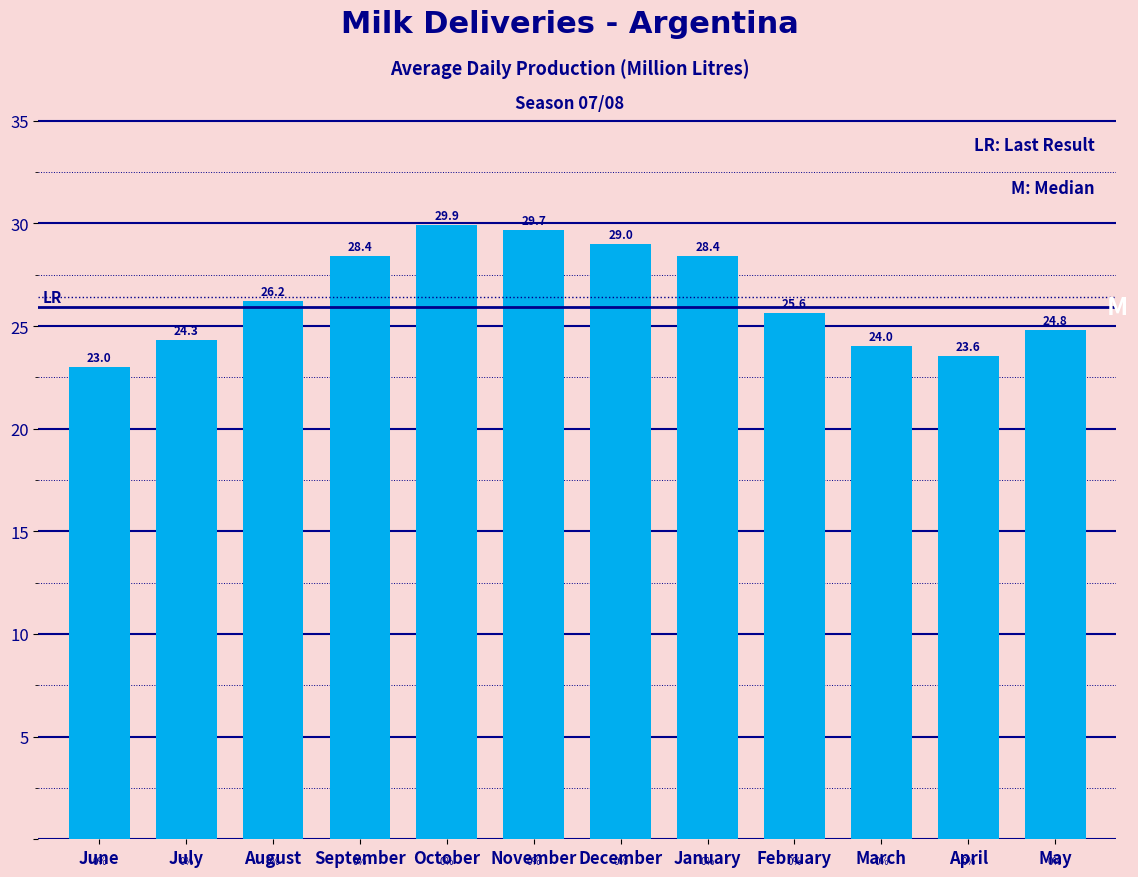

Reading left to right, transcribe all the data shown in this chart.

23.0	24.3	26.2	28.4	29.9	29.7	29.0	28.4	25.6	24.0	23.6	24.8